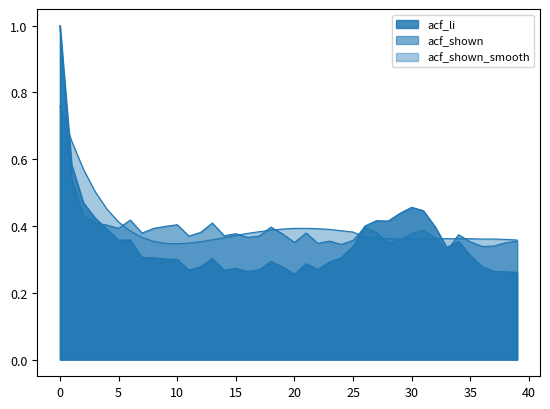

Where is the first local minimum for acf_shown?

5